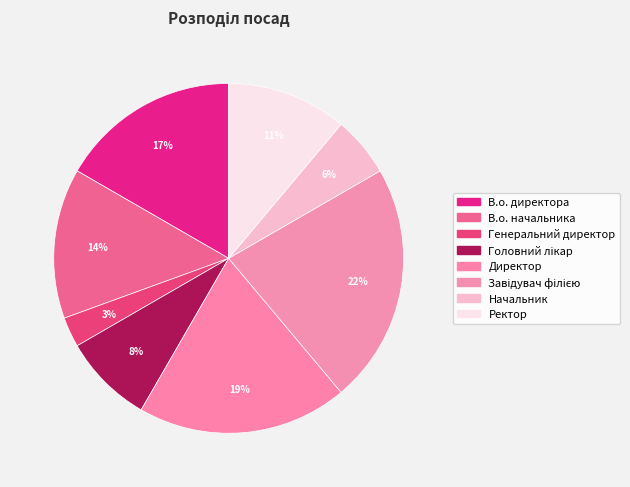

Rank the categories by value from lowest to highest.

Генеральний директор, Начальник, Головний лікар, Ректор, В.о. начальника, В.о. директора, Директор, Завідувач філією